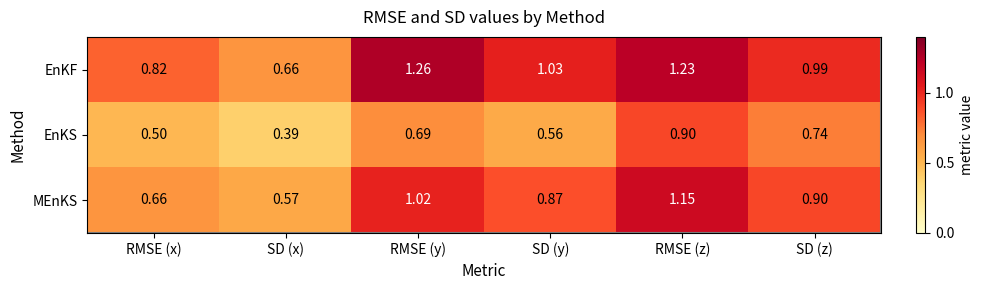

Which category has the lowest value across all series?

SD (x)